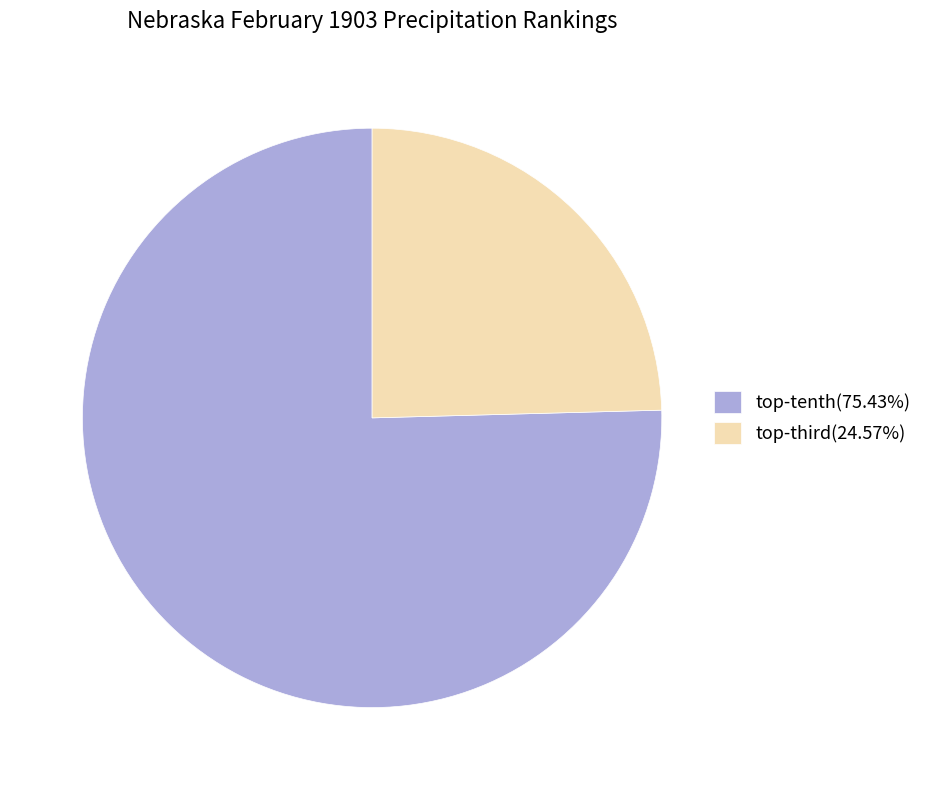

Is there any slice that represents more than half of the pie?

Yes